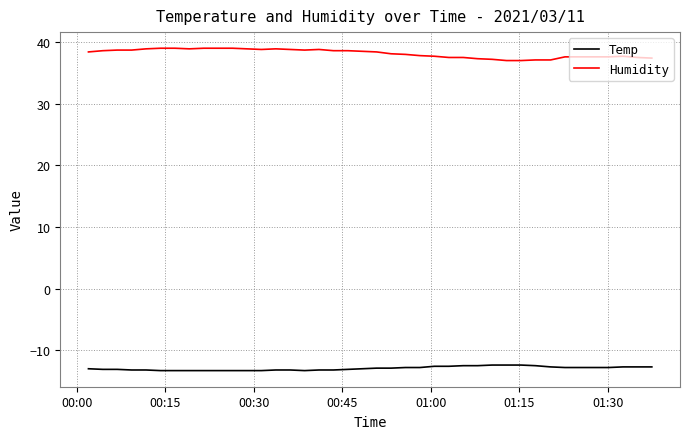

List the series in order of their peak value, highest first.

Humidity, Temp